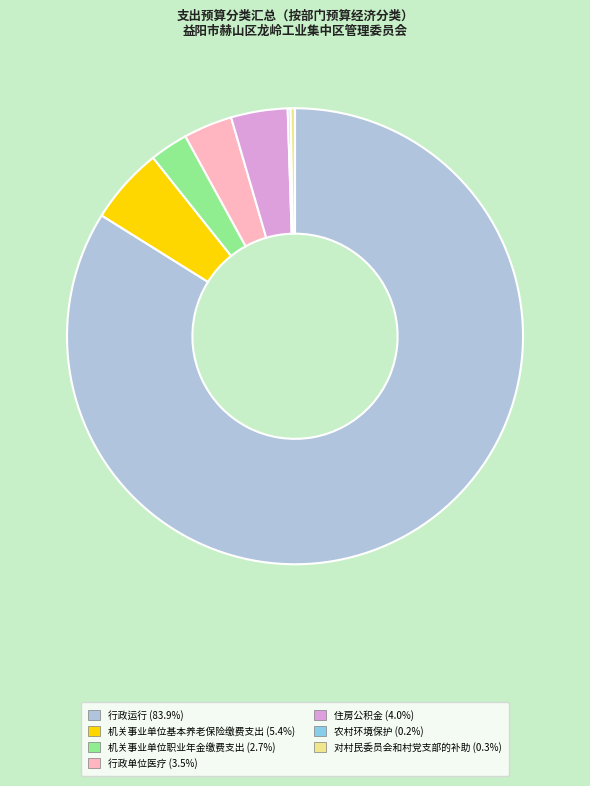

Which has a higher value, 住房公积金 or 机关事业单位职业年金缴费支出?

住房公积金